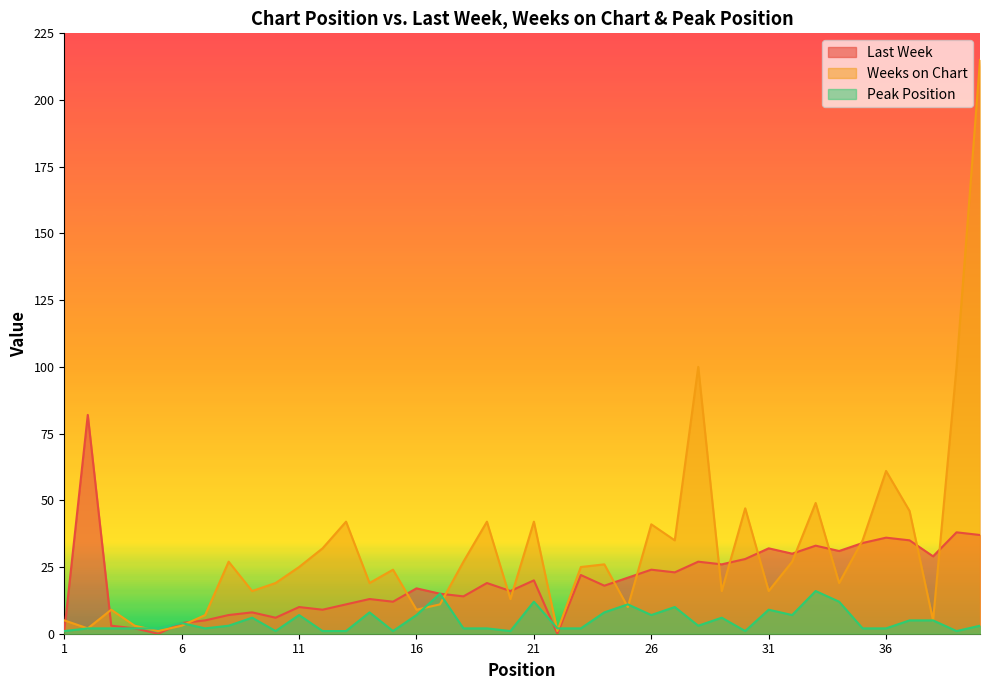

How many lines are shown in the chart?

3